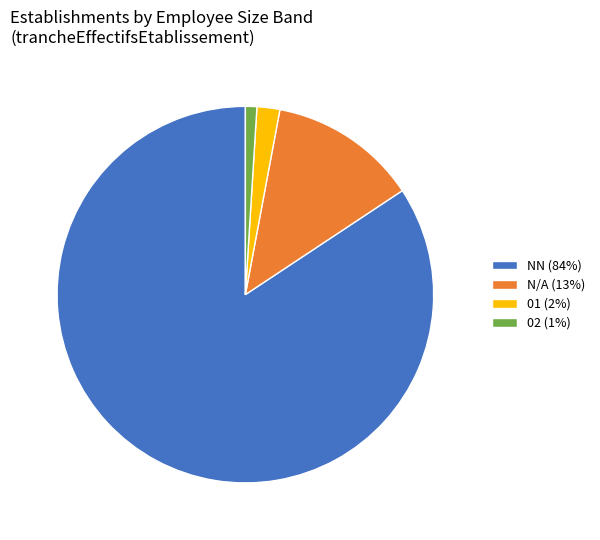

Which category accounts for the majority?

NN (84%)